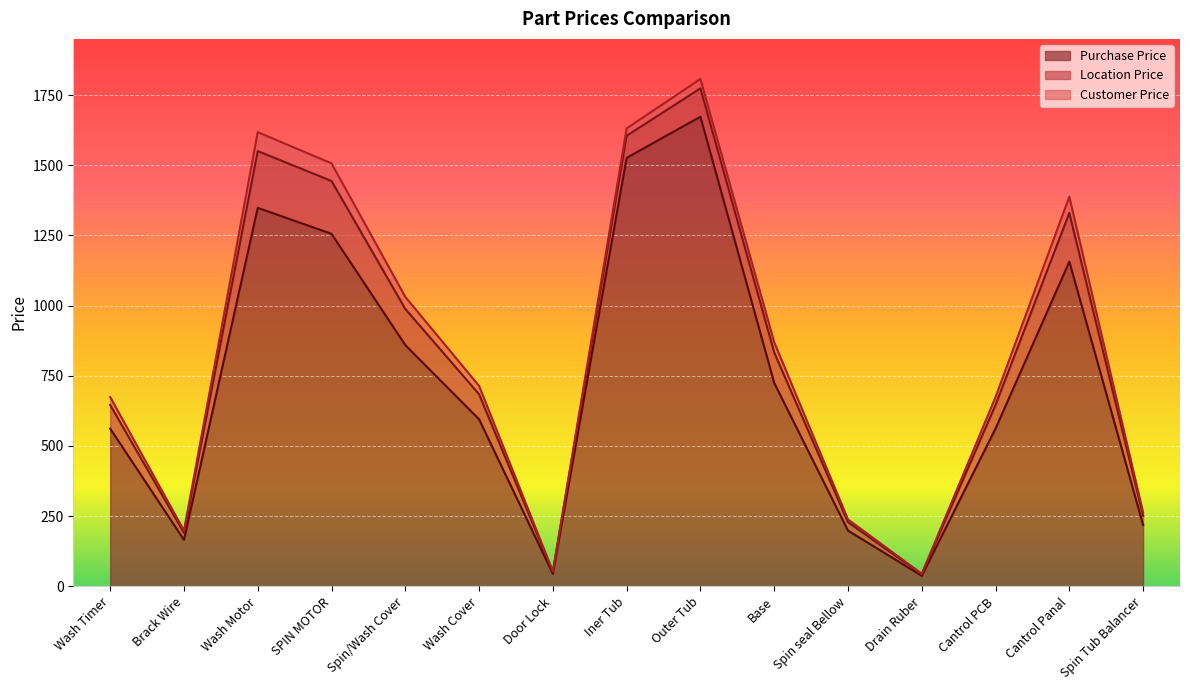

What is the average value of the Customer Price series?

847.2